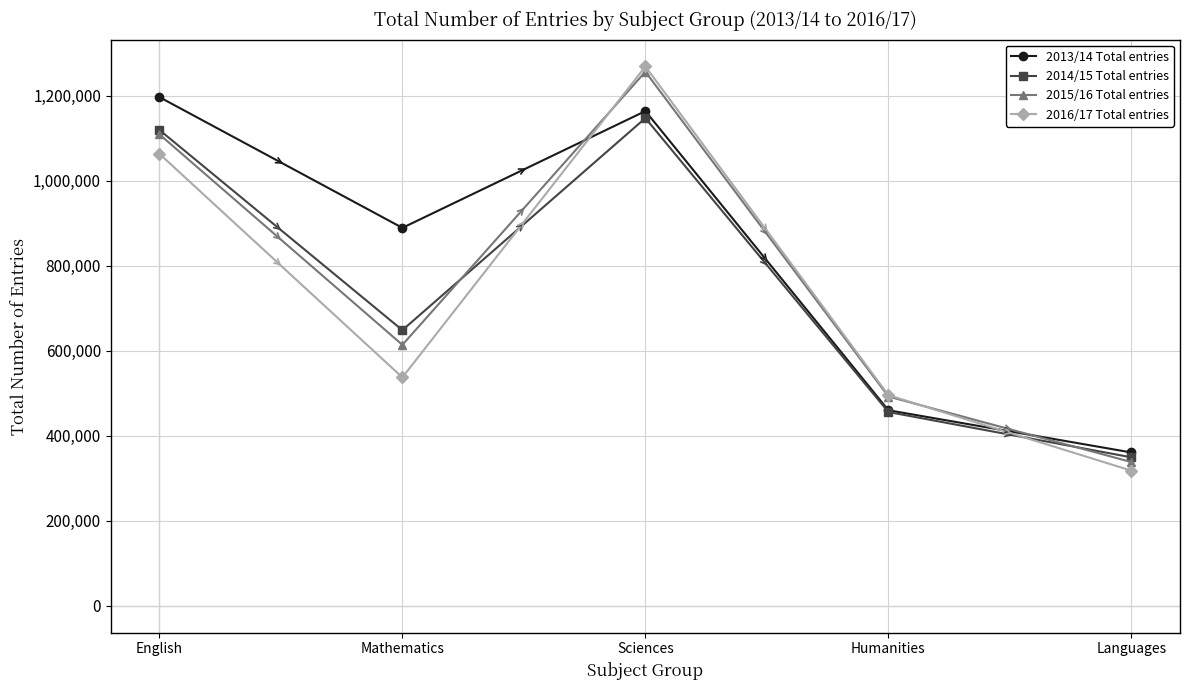

What is the difference between the 2016/17 Total entries values at Languages and English?

745769